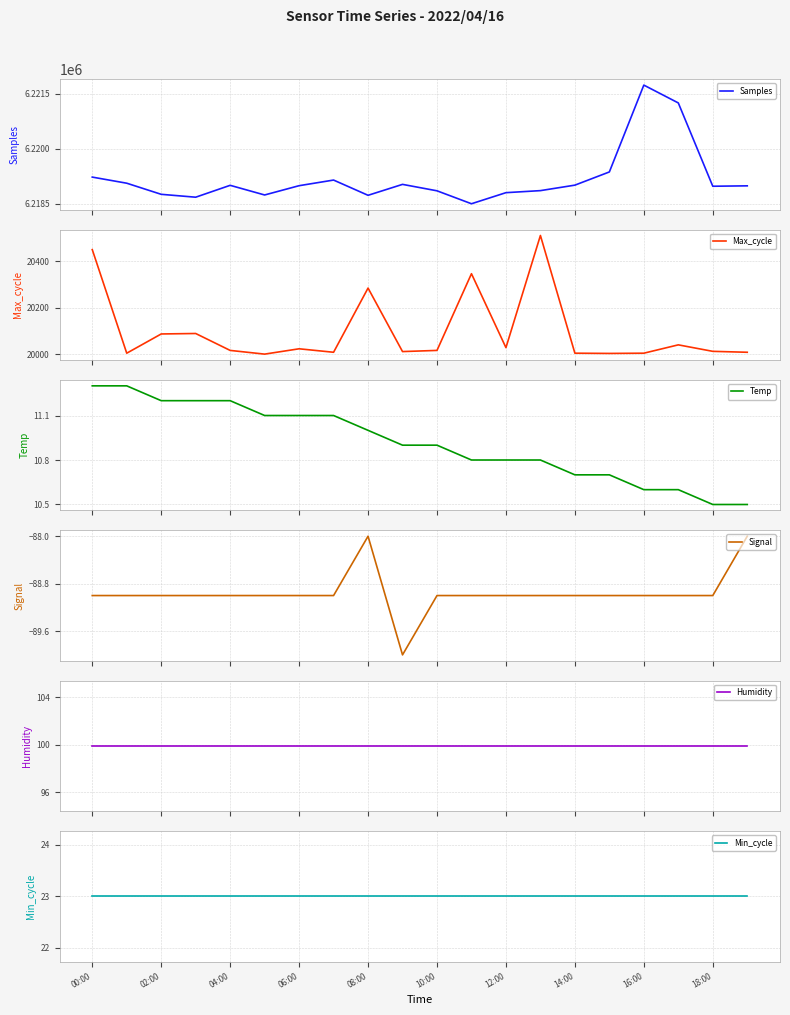

Read the Samples value at 14:00.

6219005.0